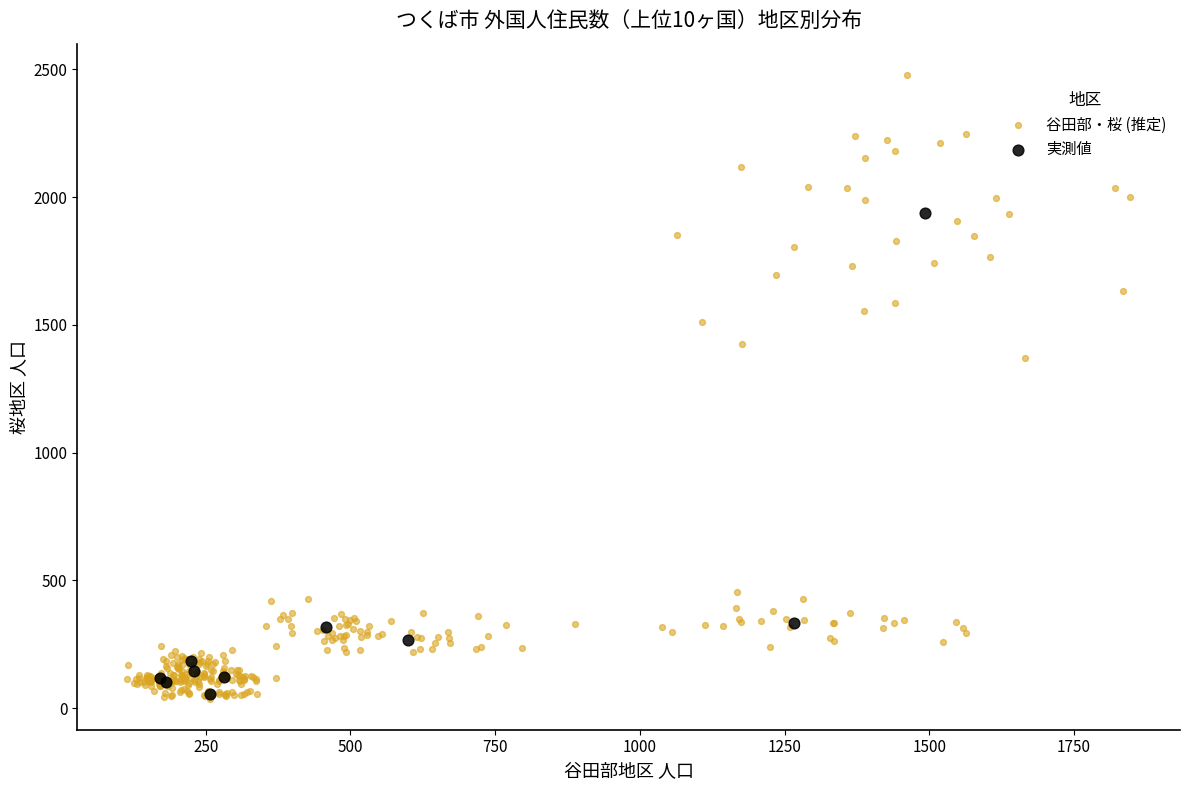

Which series has the widest spread of Y values?

谷田部・桜 (推定)